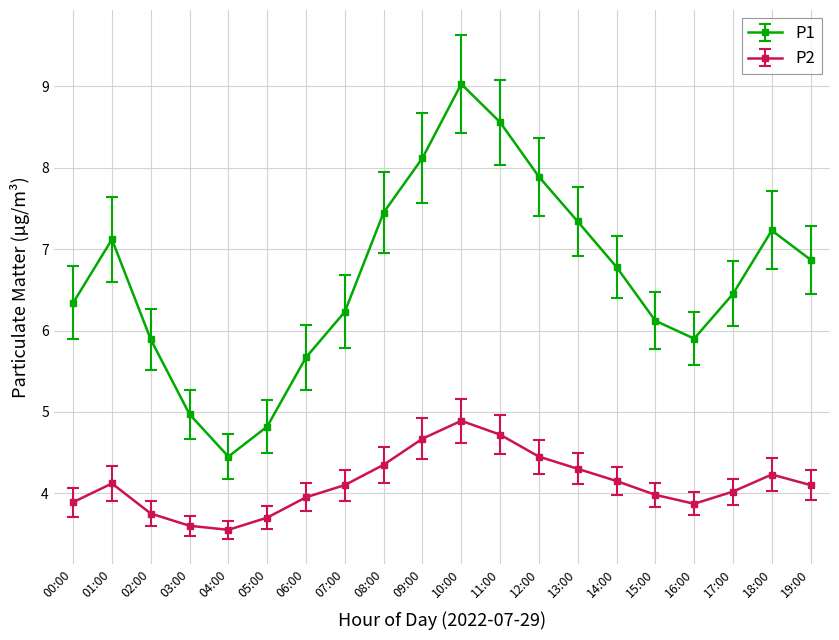

What is the maximum value for P1?

9.0